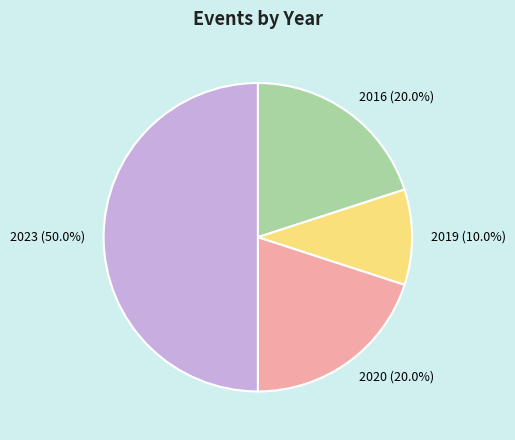

What percentage do 2019 and 2020 together represent?

30.0%